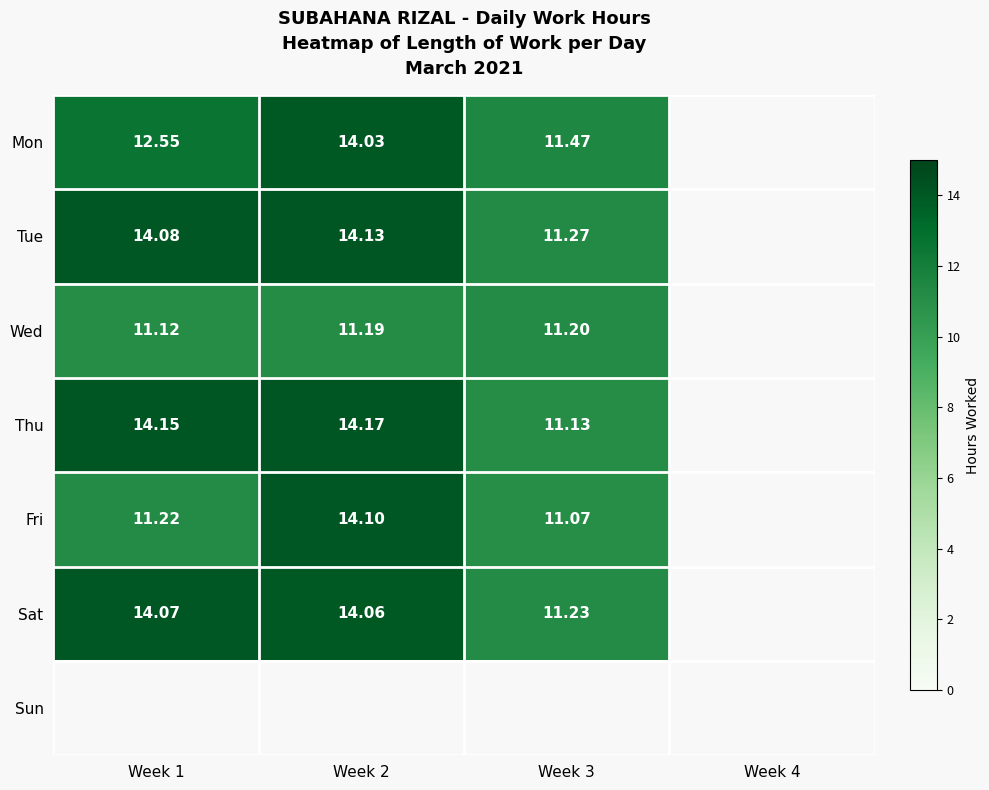

Is the value of Tue at Week 2 greater than the value of Fri at Week 1?

Yes